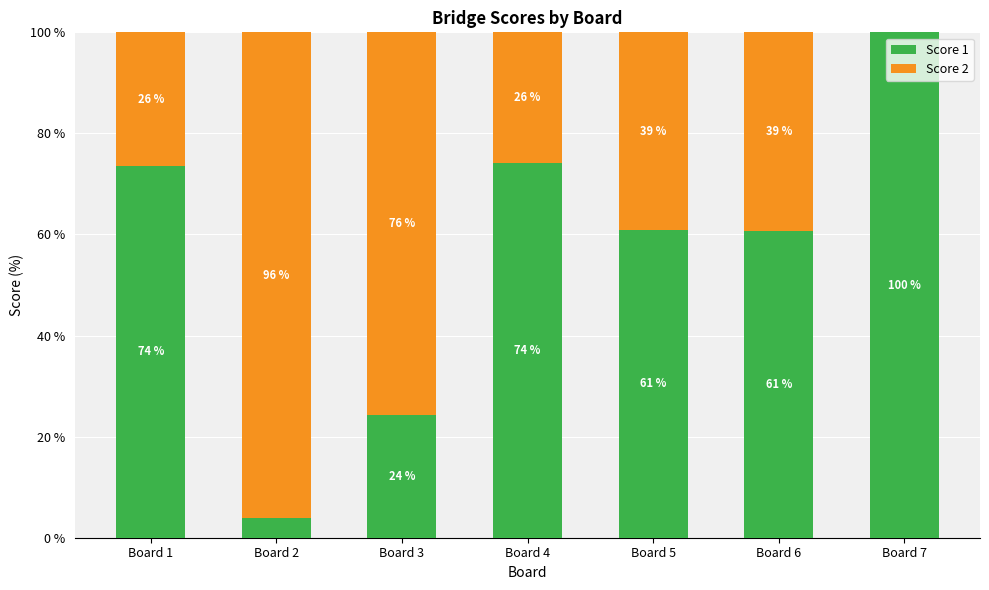

Where does the Score 1 series first go above 60?

Board 1